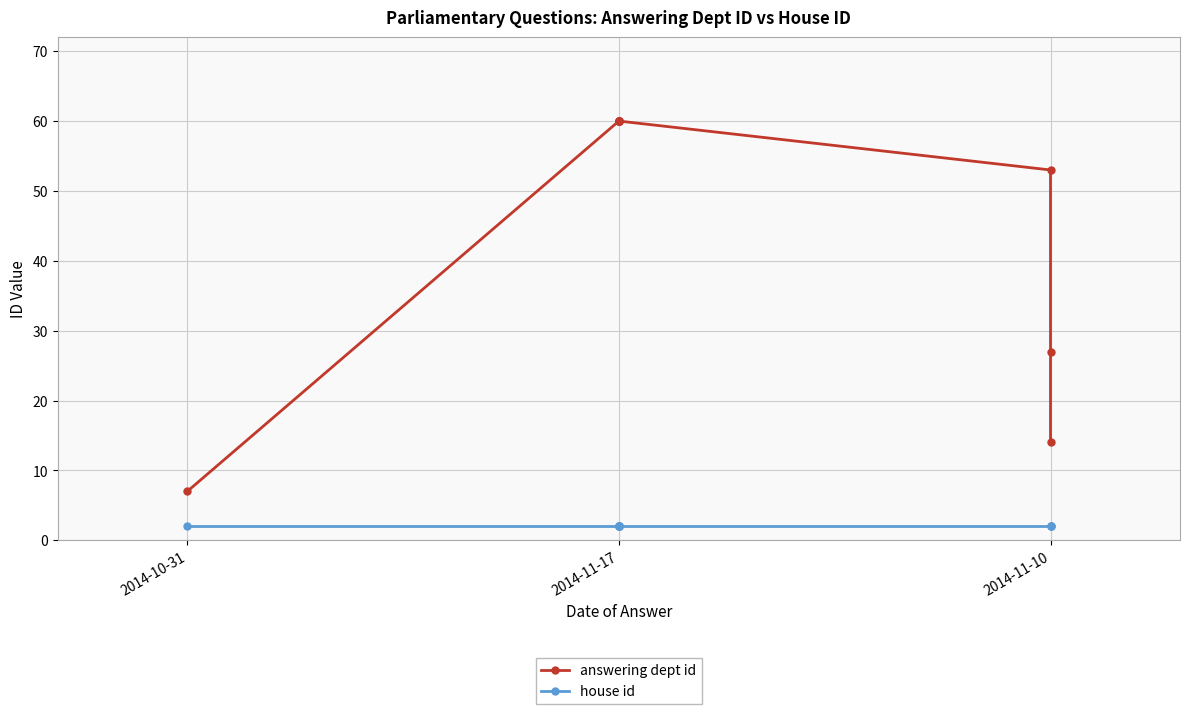

Which category has the highest value across all series?

2014-11-17